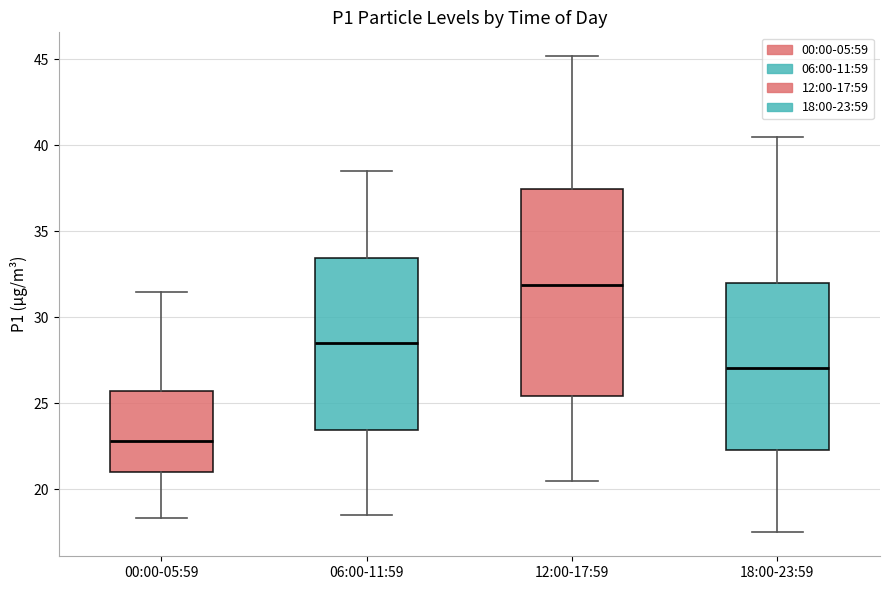

Reading left to right, read every box against the y-axis: the position of its median line, the range the box covers, and the ends of its whiskers. The values are not printed on the chart, so give them approximately, as read against the axis.

00:00-05:59: median 23.0, box 21.0 to 25.5, whiskers 18.5 to 31.5
06:00-11:59: median 28.5, box 23.5 to 33.5, whiskers 18.5 to 38.5
12:00-17:59: median 32.0, box 25.5 to 37.5, whiskers 20.5 to 45.0
18:00-23:59: median 27.0, box 22.5 to 32.0, whiskers 17.5 to 40.5